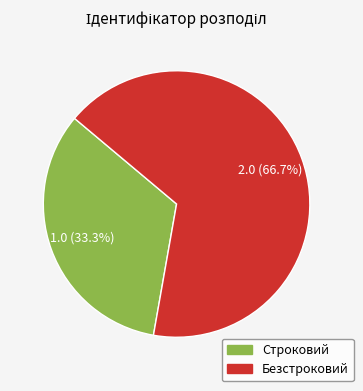

Is it true that Безстроковий is 59% of the pie?

False